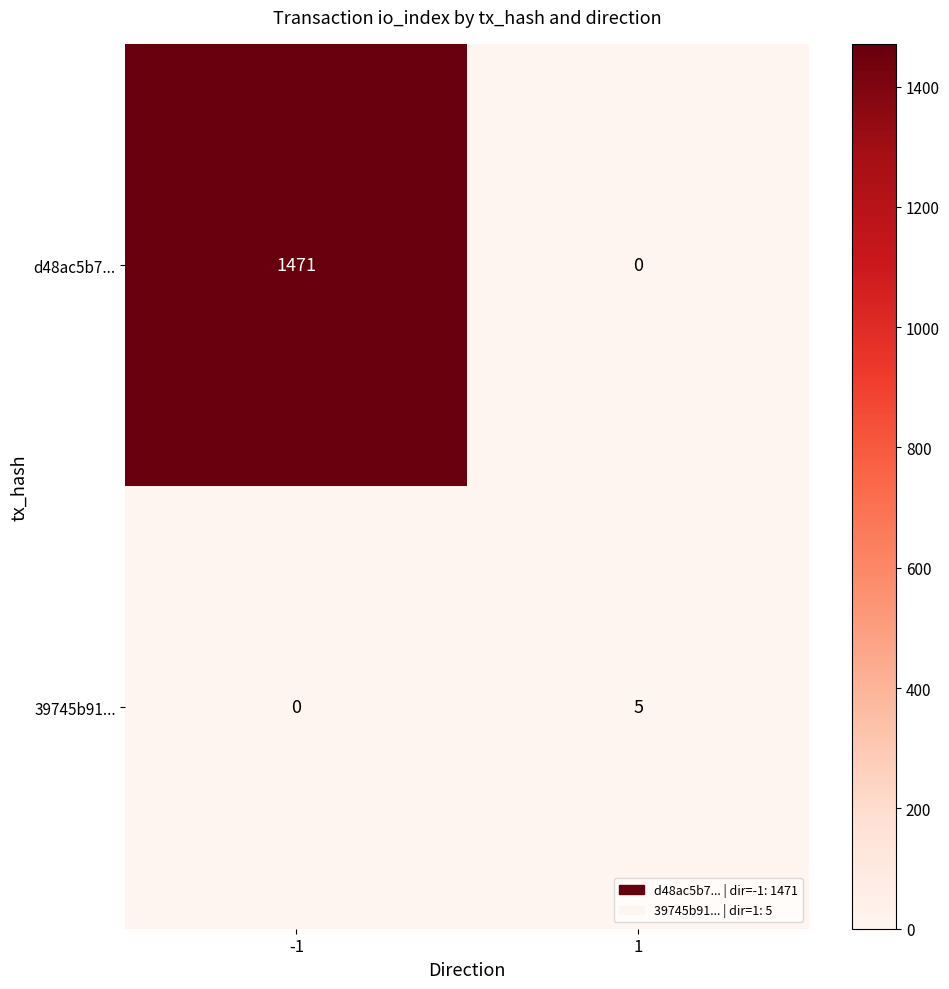

Reading left to right, list all the values displayed in this chart.

d48ac5b7...: -1=1471	1=0
39745b91...: -1=0	1=5